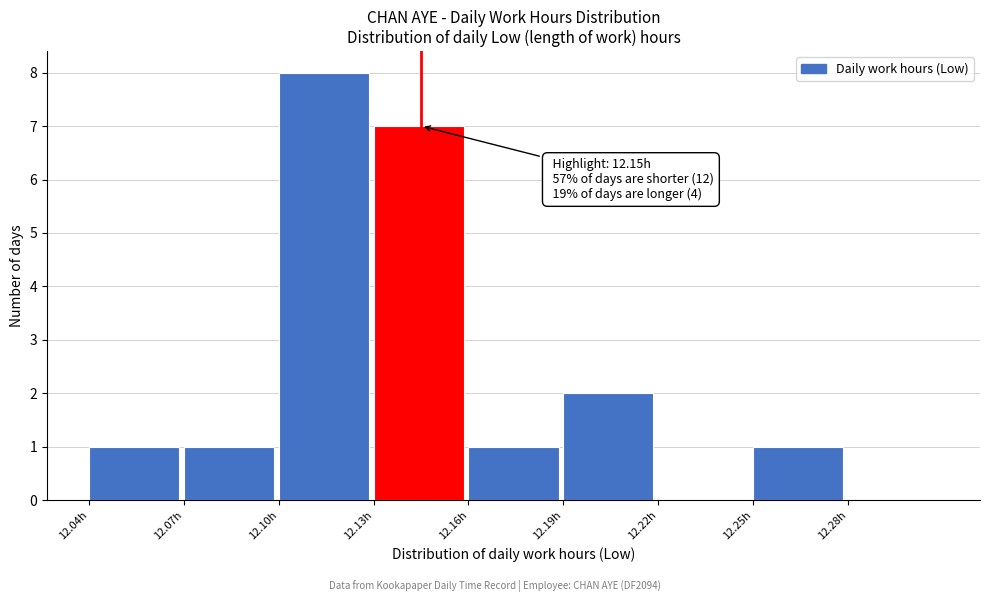

Over which range of the x-axis is the bar tallest?

12.10 to 12.13